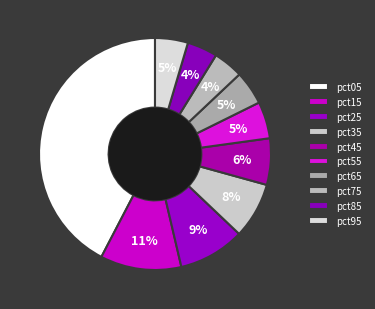

To the nearest percent, what is the combined percentage of pct95 and pct85?

9%